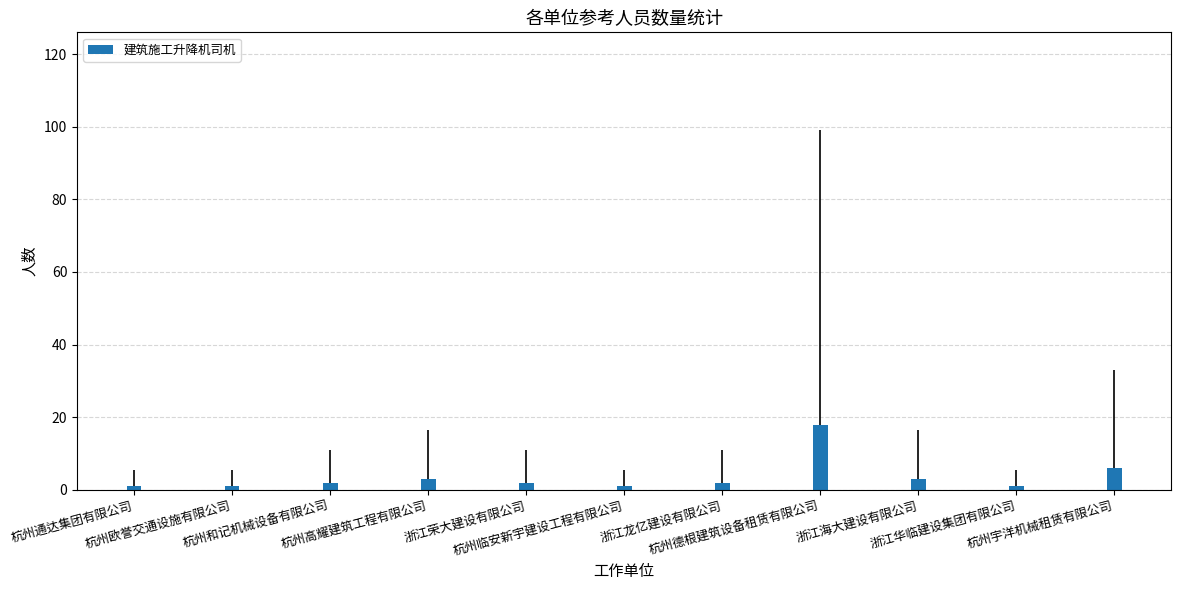

What is the sum of the values at 杭州和记机械设备有限公司 and 杭州通达集团有限公司?

3